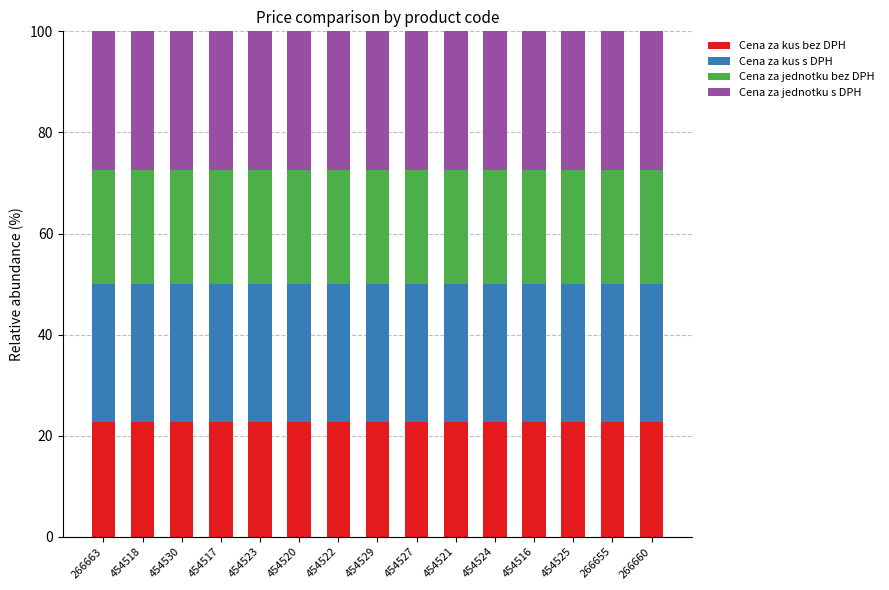

How many distinct data groups are displayed?

4